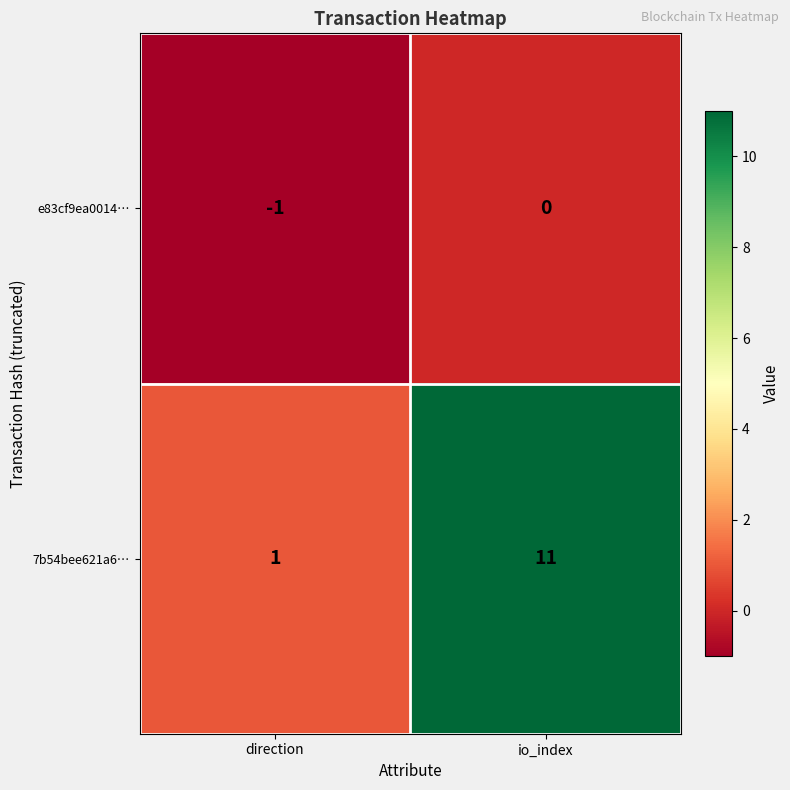

True or false: 7b54bee621a6… has a value of 19 at io_index.

False